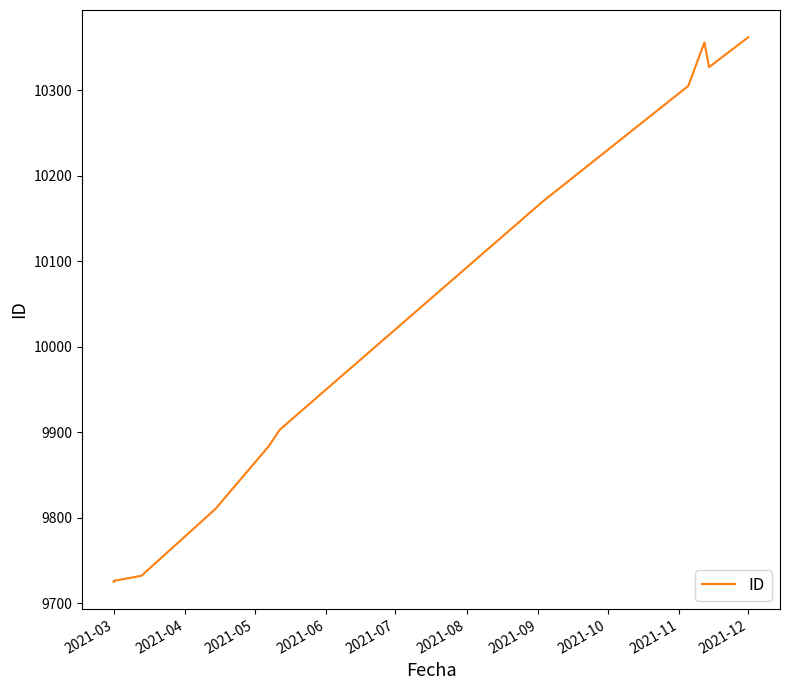

What is the average value?

10027